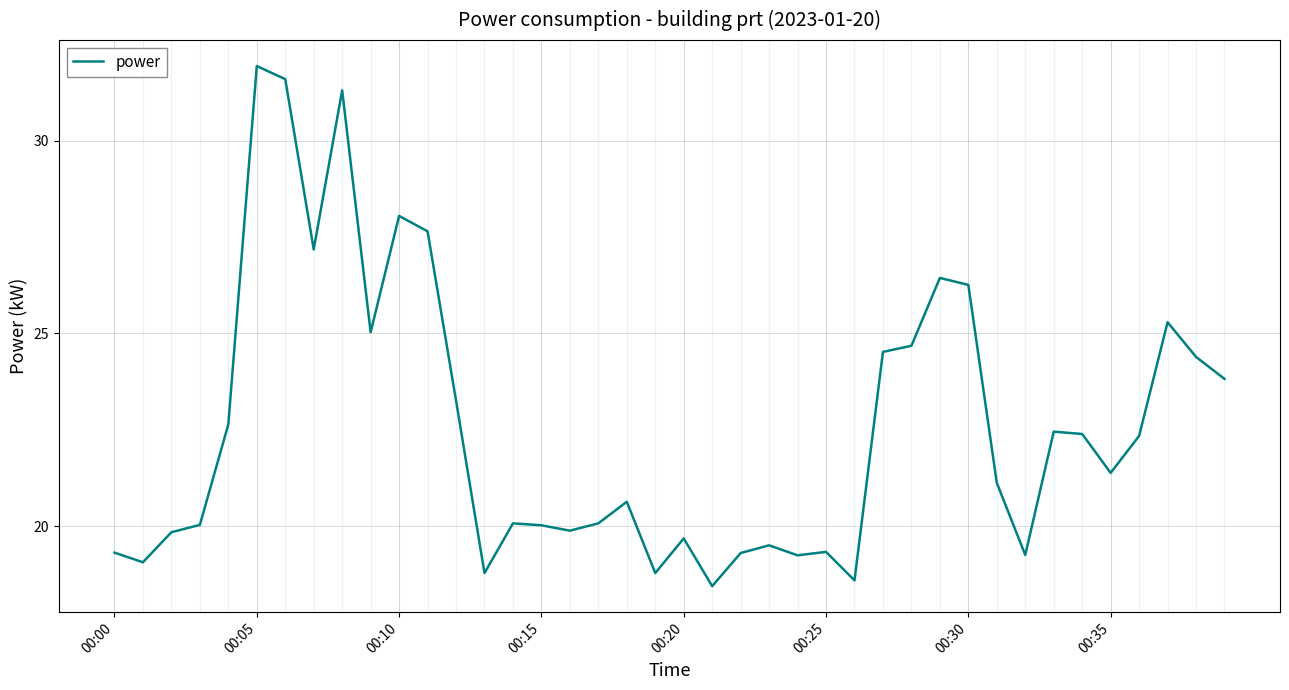

What is the greatest value displayed?

31.9